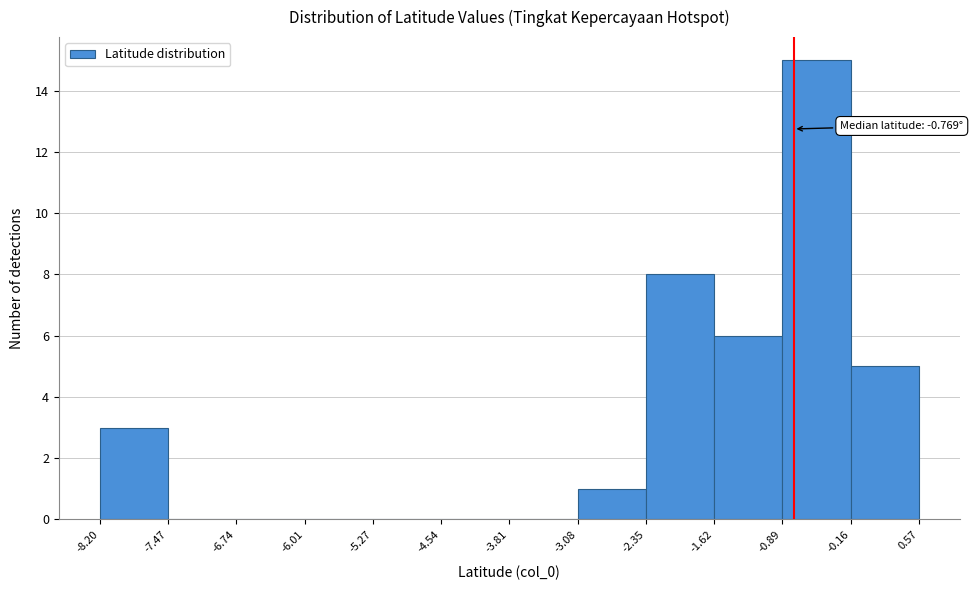

Over which range of the x-axis is the bar tallest?

-0.89 to -0.16